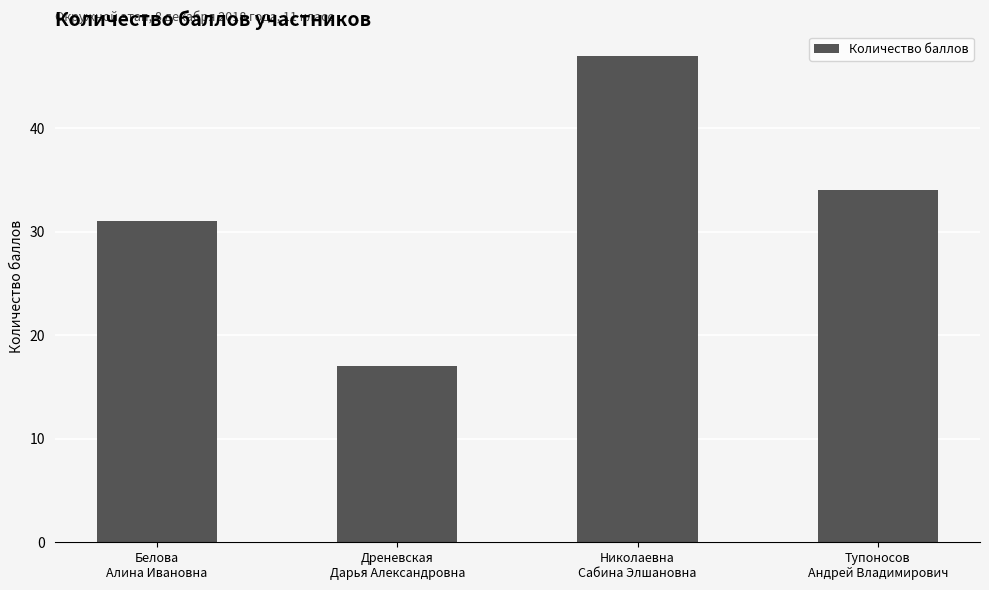

What is the minimum value shown in the chart?

17